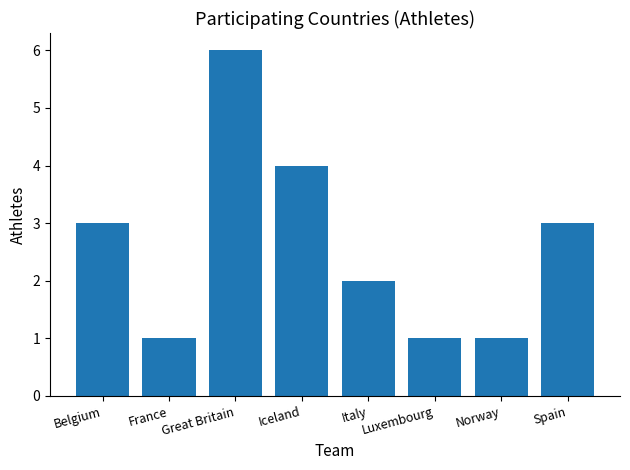

How many data points does each series have?

8